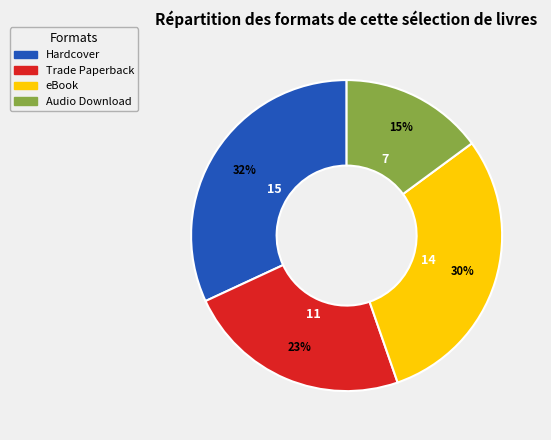

Rank the categories by value from lowest to highest.

Audio Download, Trade Paperback, eBook, Hardcover